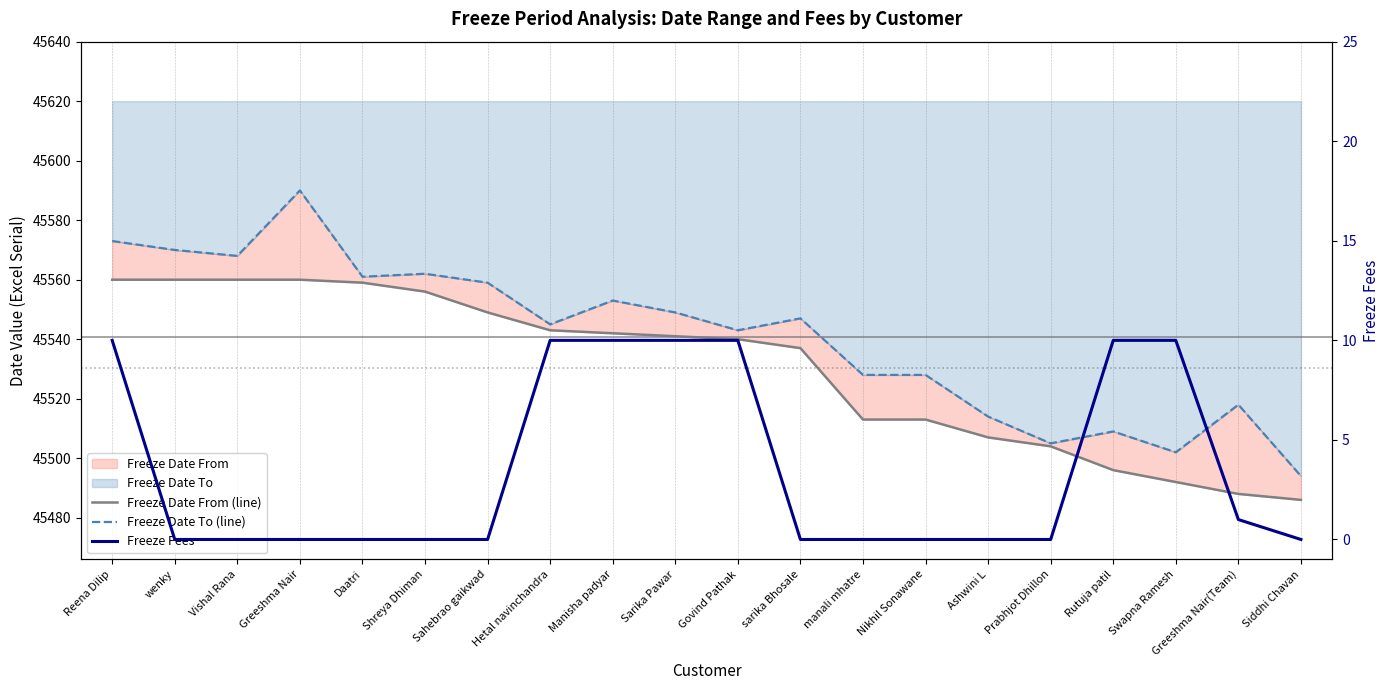

Reading left to right, what are all the values shown in this chart?

Freeze Date From (line): Reena Dilip=45560	wenky=45560	Vishal Rana=45560	Greeshma Nair=45560	Daatri=45559	Shreya Dhiman=45556	Sahebrao gaikwad=45549	Hetal navinchandra=45543	Manisha padyar=45542	Sarika Pawar=45541	Govind Pathak=45540	sarika Bhosale=45537	manali mhatre=45513	Nikhil Sonawane=45513	Ashwini L=45507	Prabhjot Dhillon=45504	Rutuja patil=45496	Swapna Ramesh=45492	Greeshma Nair(Team)=45488	Siddhi Chavan=45486
Freeze Date To (line): Reena Dilip=45573	wenky=45570	Vishal Rana=45568	Greeshma Nair=45590	Daatri=45561	Shreya Dhiman=45562	Sahebrao gaikwad=45559	Hetal navinchandra=45545	Manisha padyar=45553	Sarika Pawar=45549	Govind Pathak=45543	sarika Bhosale=45547	manali mhatre=45528	Nikhil Sonawane=45528	Ashwini L=45514	Prabhjot Dhillon=45505	Rutuja patil=45509	Swapna Ramesh=45502	Greeshma Nair(Team)=45518	Siddhi Chavan=45494
Freeze Fees: Reena Dilip=10	wenky=0	Vishal Rana=0	Greeshma Nair=0	Daatri=0	Shreya Dhiman=0	Sahebrao gaikwad=0	Hetal navinchandra=10	Manisha padyar=10	Sarika Pawar=10	Govind Pathak=10	sarika Bhosale=0	manali mhatre=0	Nikhil Sonawane=0	Ashwini L=0	Prabhjot Dhillon=0	Rutuja patil=10	Swapna Ramesh=10	Greeshma Nair(Team)=1	Siddhi Chavan=0